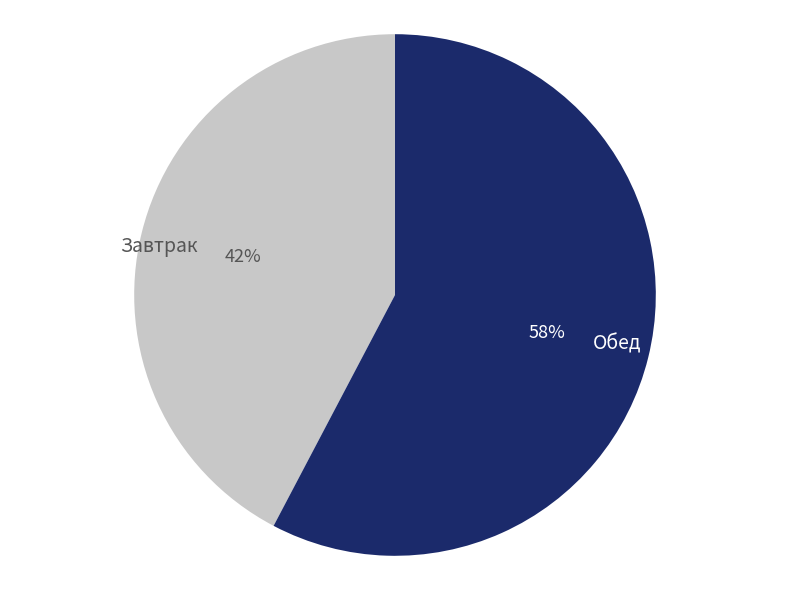

What is the majority slice?

Обед